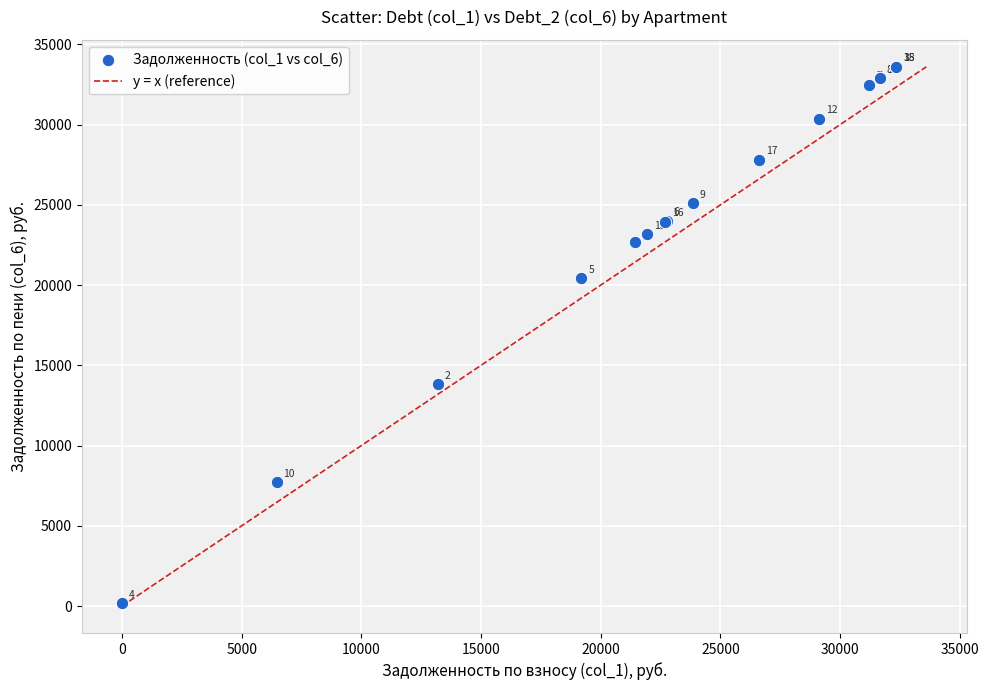

What Y value in the scatter plot is closest to 16890?

13826.9